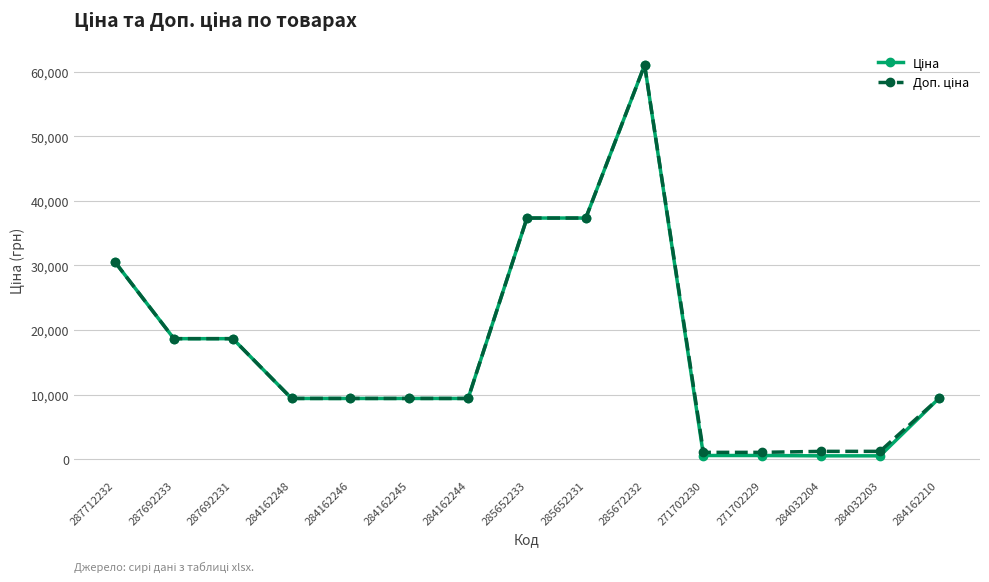

Which label corresponds to the largest value in the chart?

285672232